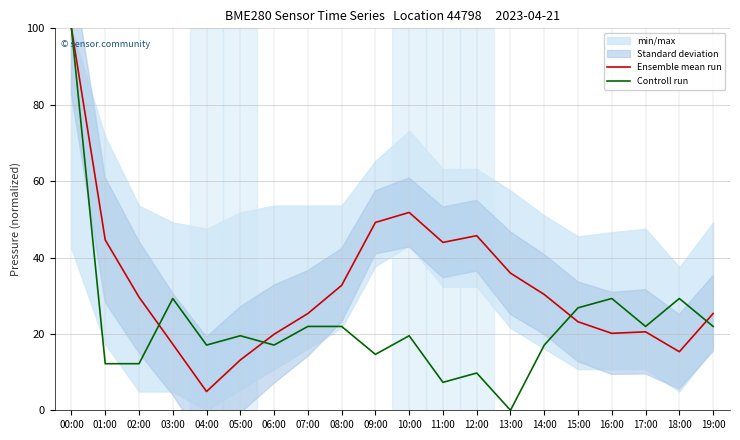

Where is Controll run nearest to the value 50?

03:00